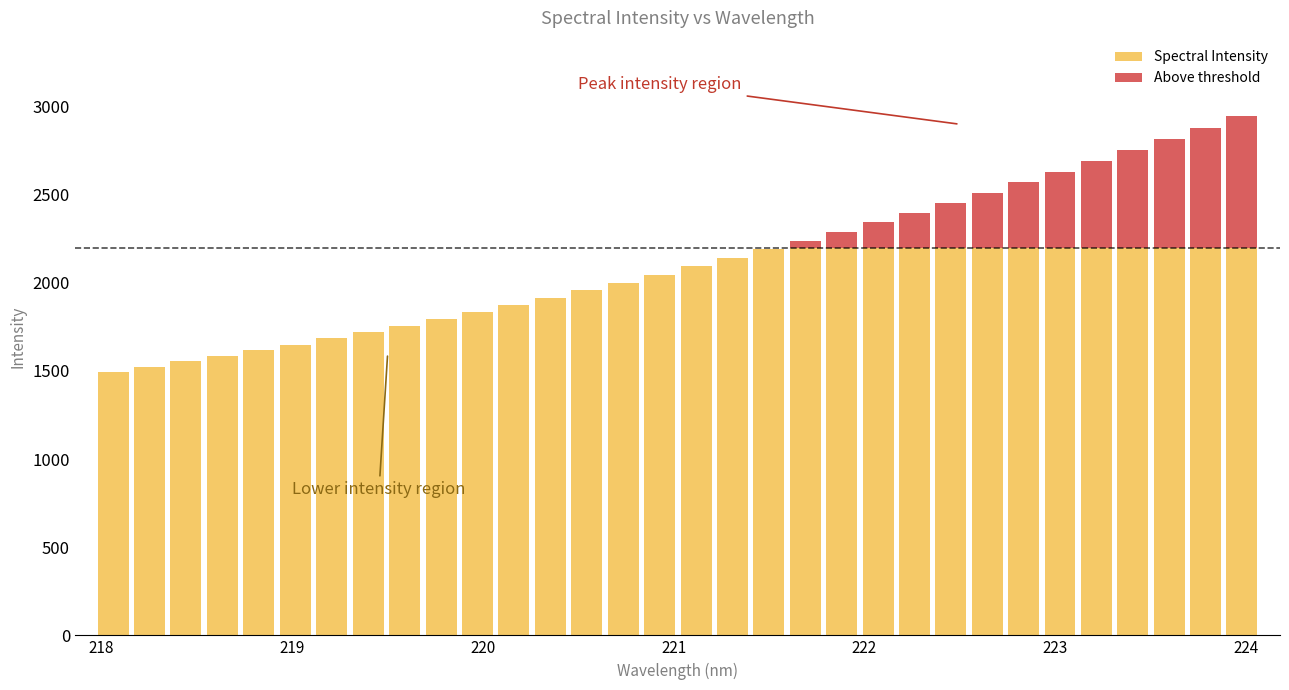

The chart shows a value of 2512.4 at 222.6447. True or false?

True